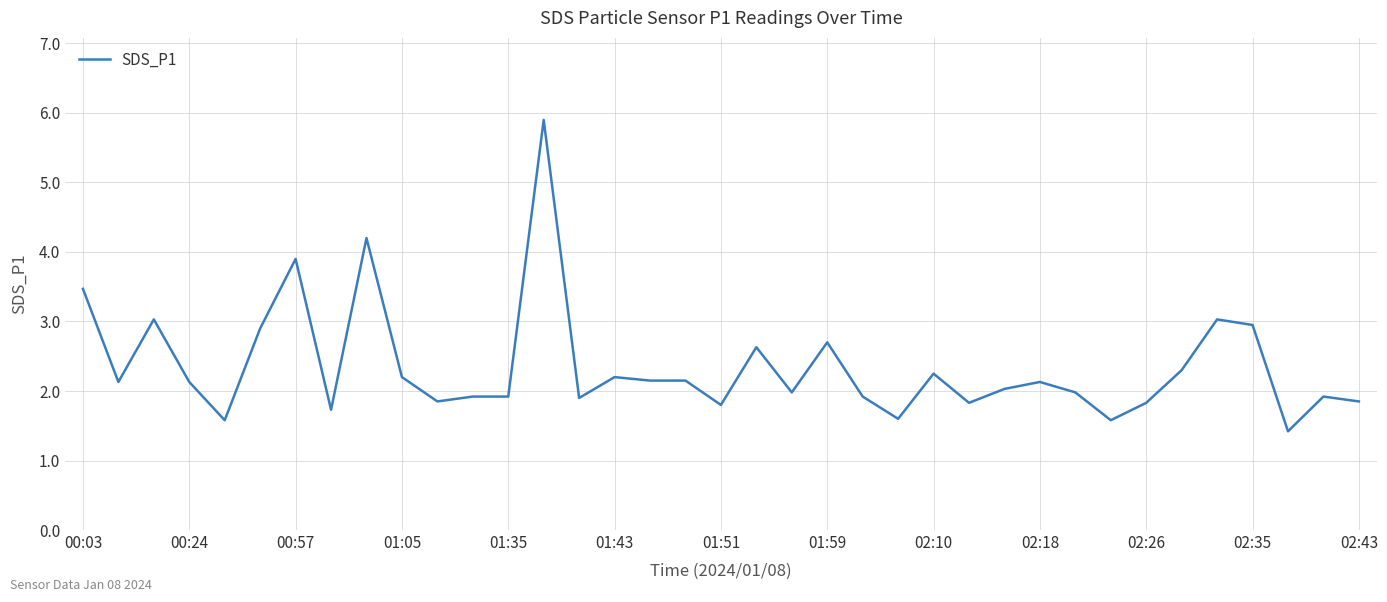

How many series are shown in this chart?

1